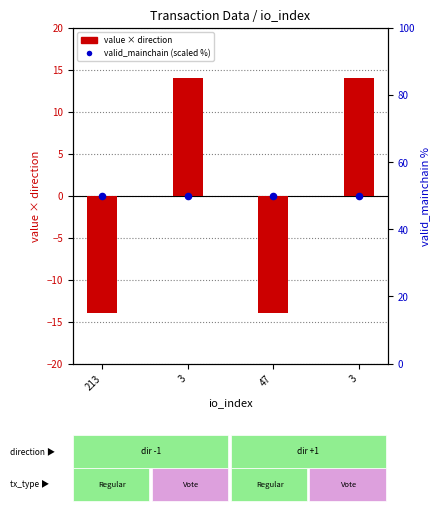

Which series has the widest spread of Y values?

value × direction